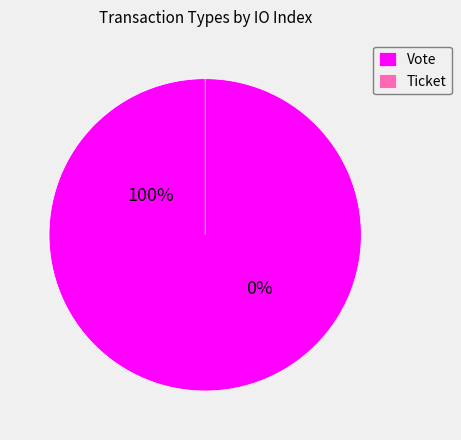

To the nearest percent, what is the combined percentage of Vote and Ticket?

100%